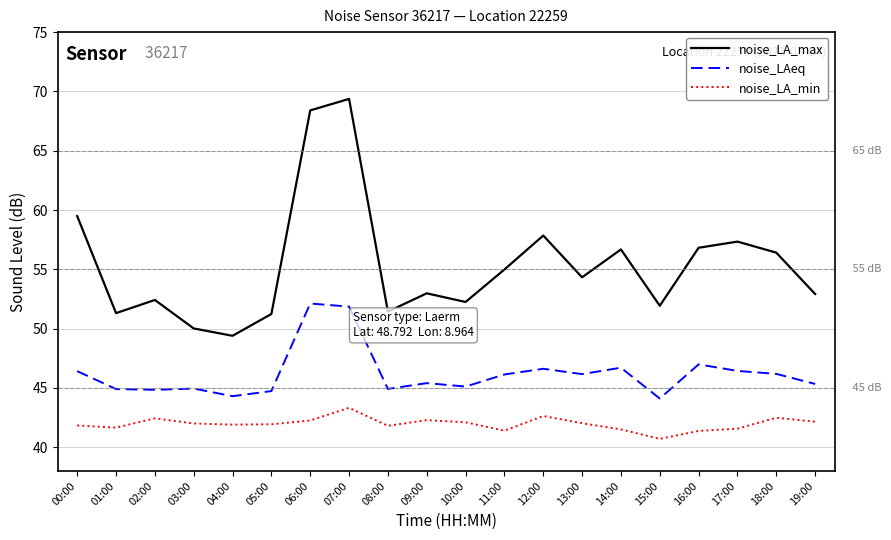

Which category has the highest value across all series?

07:00